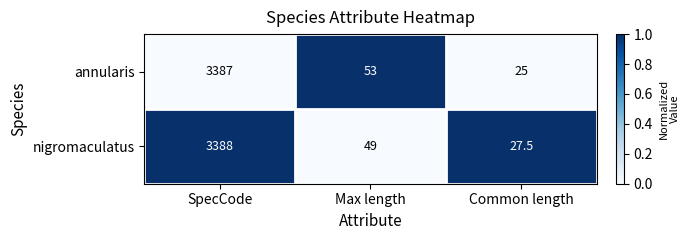

Is it true that annularis equals 5739.3 at SpecCode?

False